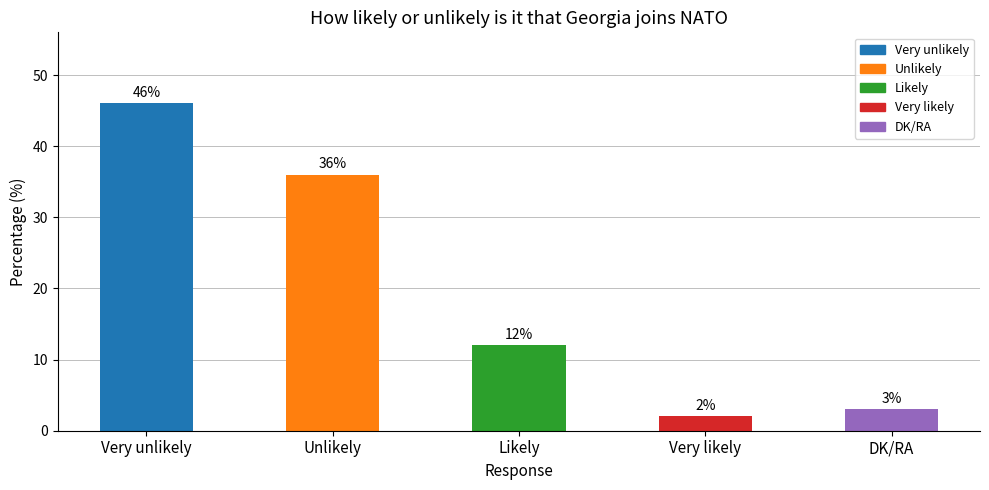

The chart shows a value of 2 at Very likely. True or false?

True